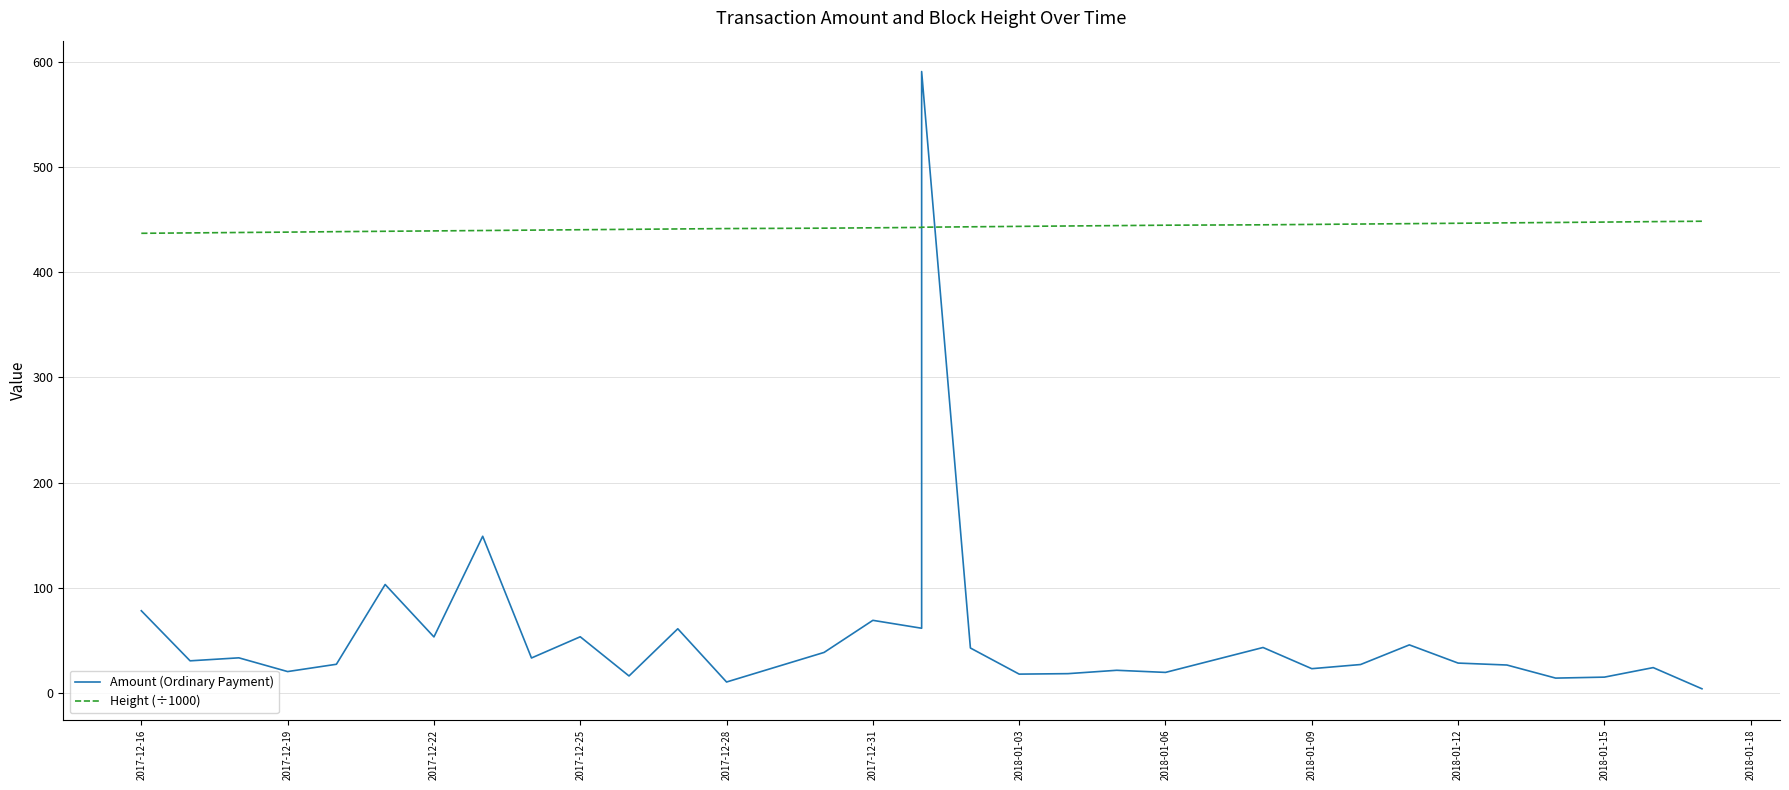

Reading right to left, list all the values displayed in this chart.

Amount (Ordinary Payment): 3.9	24.1	15.0	14.1	26.5	28.4	45.7	27.0	23.0	43.2	19.5	21.5	18.3	17.9	42.7	590.7	61.5	69.0	38.5	10.4	61.0	16.1	53.4	33.2	148.9	53.2	103.1	27.2	20.3	33.4	30.5	78.1
Height (÷1000): 448.4	448.0	447.6	447.2	446.9	446.5	446.1	445.7	445.4	445.0	444.6	444.3	443.9	443.5	443.1	442.7	442.5	442.2	441.8	441.4	441.1	440.7	440.3	440.0	439.6	439.2	438.9	438.5	438.1	437.7	437.3	436.9